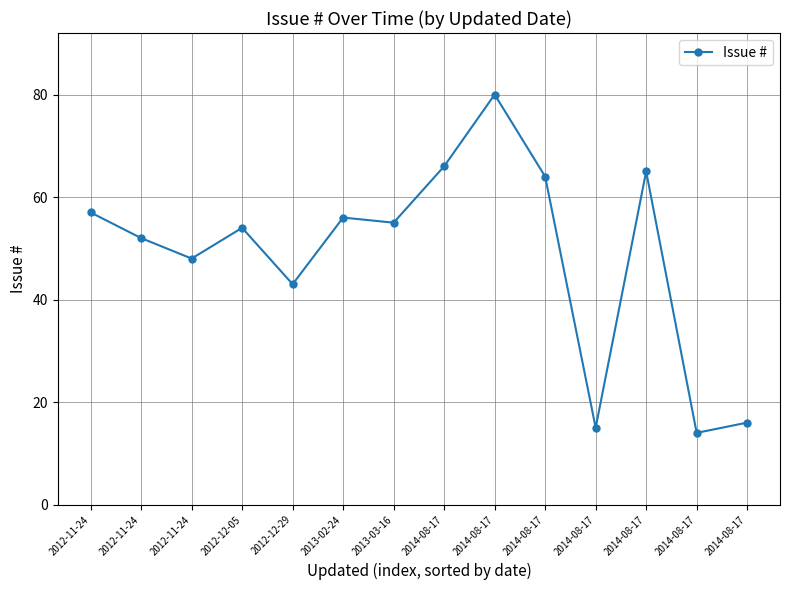

Where is the first local maximum?

2012-12-05